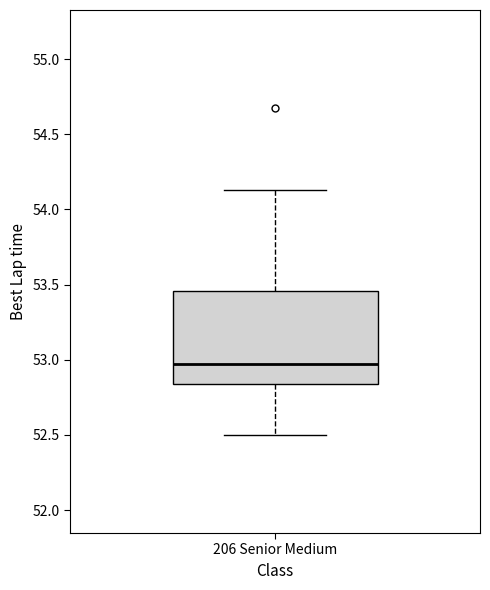

Where does the median line of the box for 206 Senior Medium sit on the y-axis? The values are not printed on the chart, so give them approximately, as read against the axis.

52.95